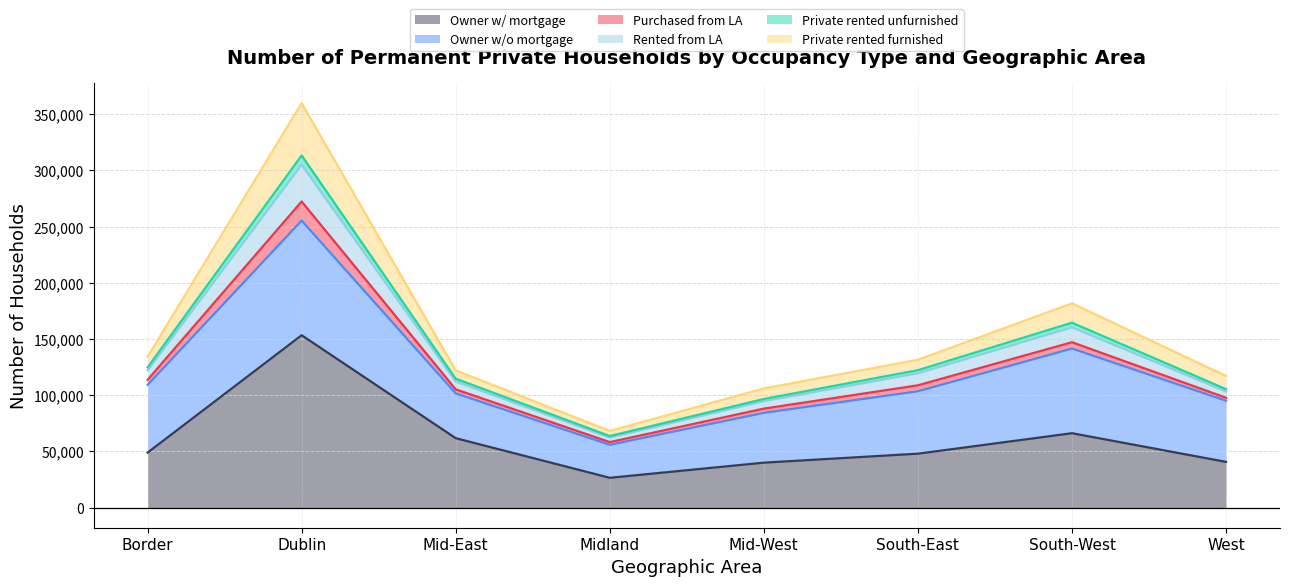

Is the value of Rented from Local Authority at Mid-West greater than the value of Private rented unfurnished at South-West?

No